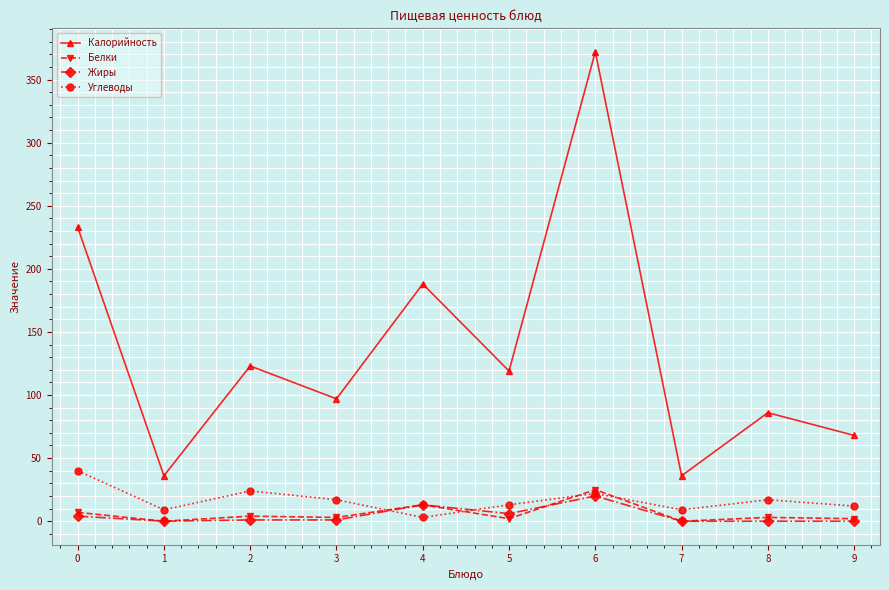

In Калорийность, how many points are lower than both neighbors (excluding endpoints)?

4